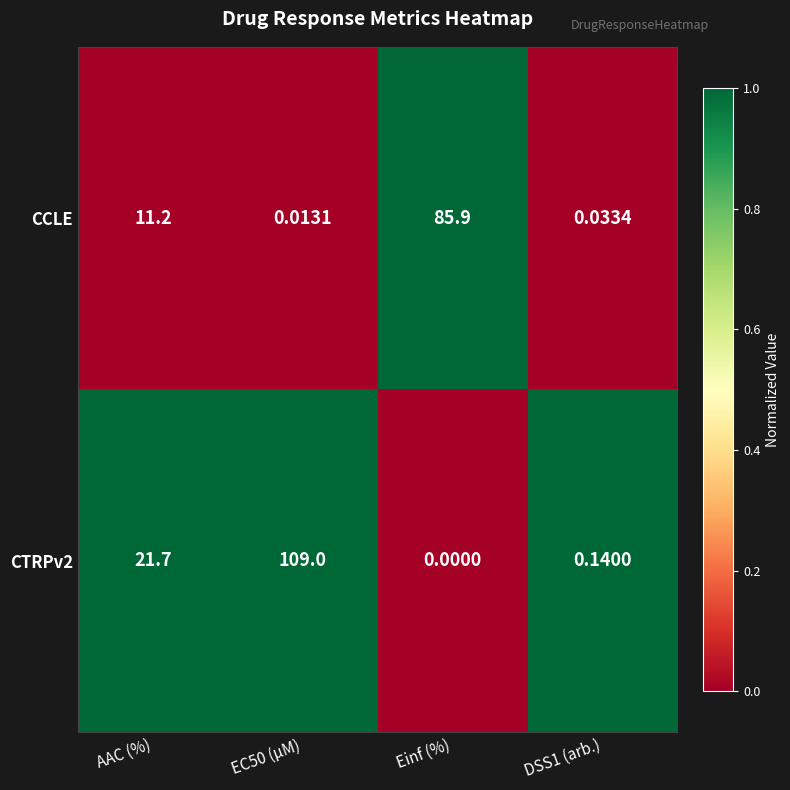

Which label corresponds to the smallest value in the chart?

Einf (%)